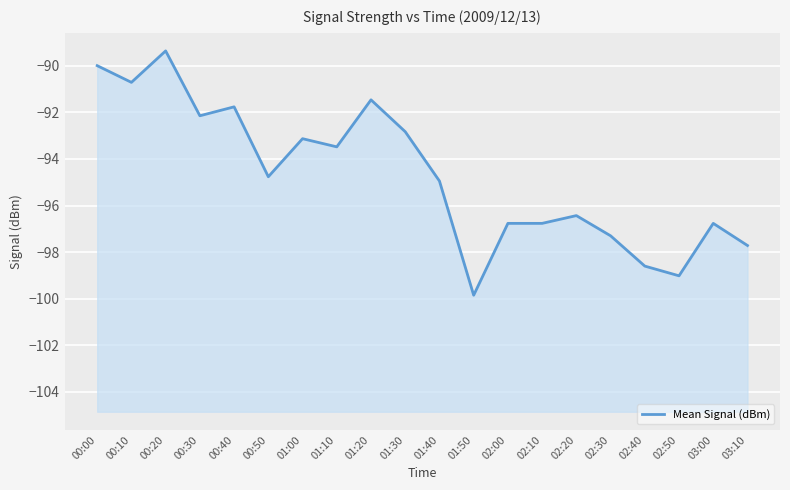

Where does the data first go above -94?

00:00